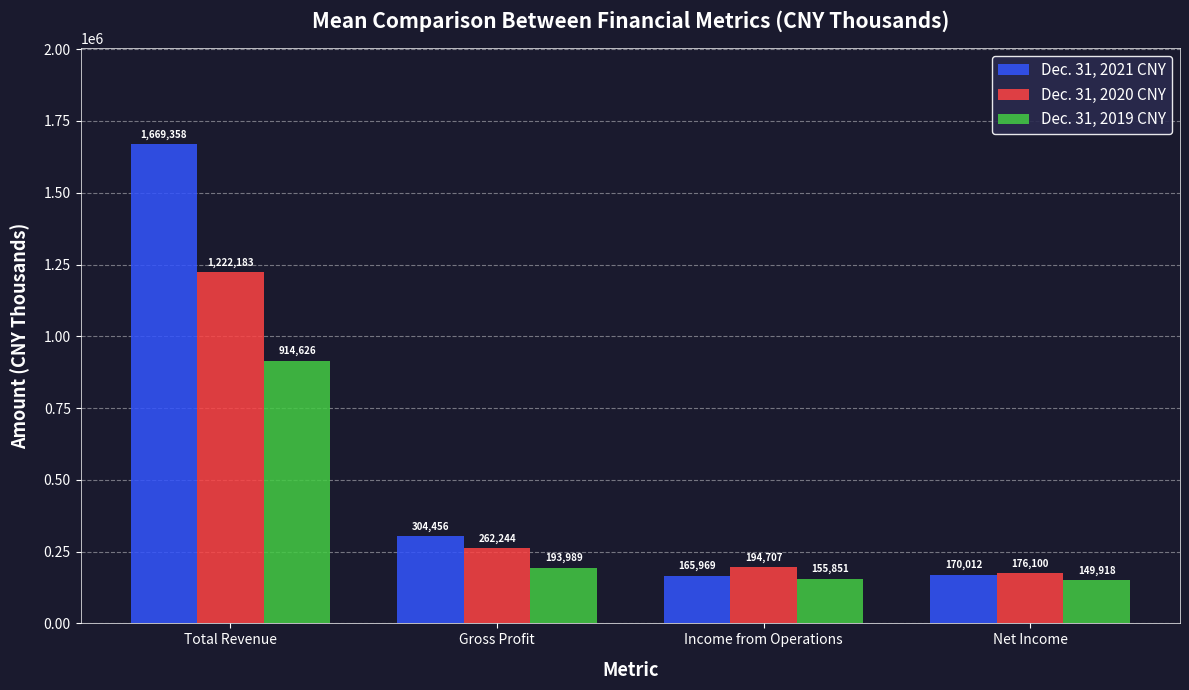

Are the bars grouped side by side (vs. stacked)?

Yes